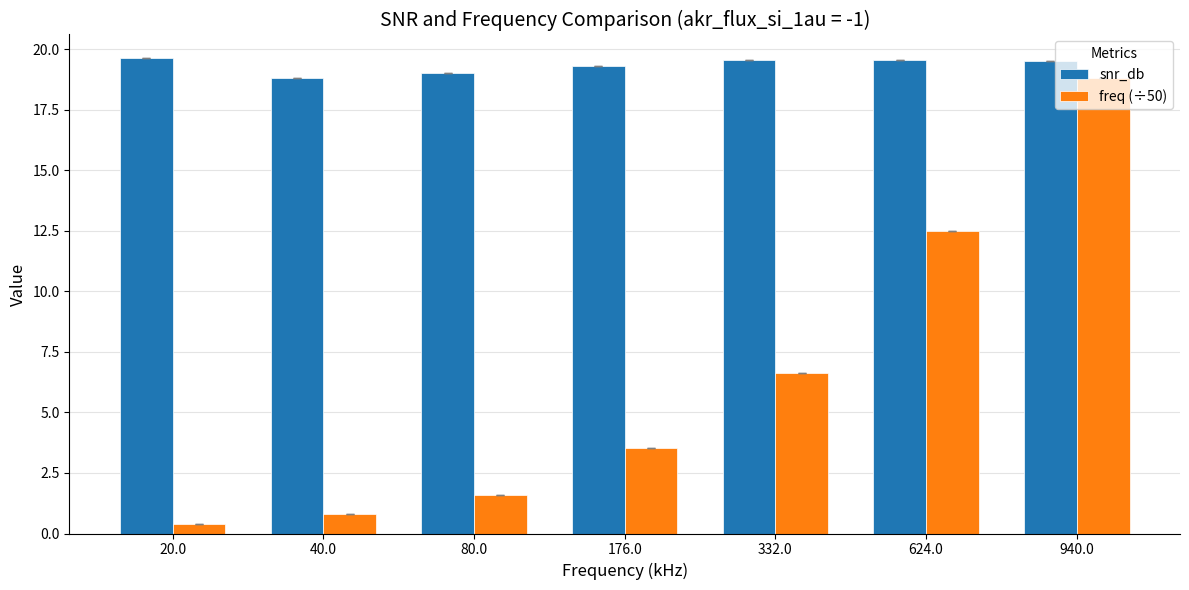

Count the number of data series in this chart.

2